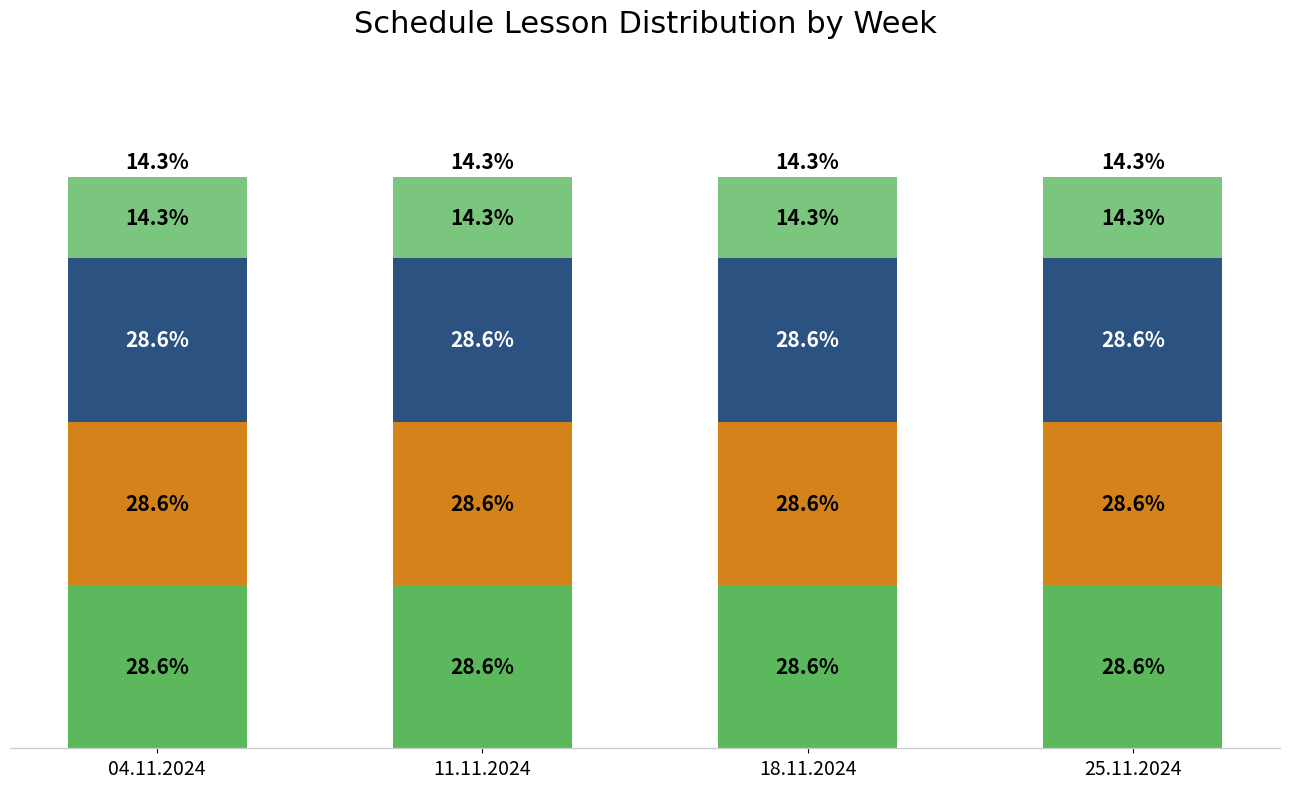

Are the bars grouped side by side (vs. stacked)?

No